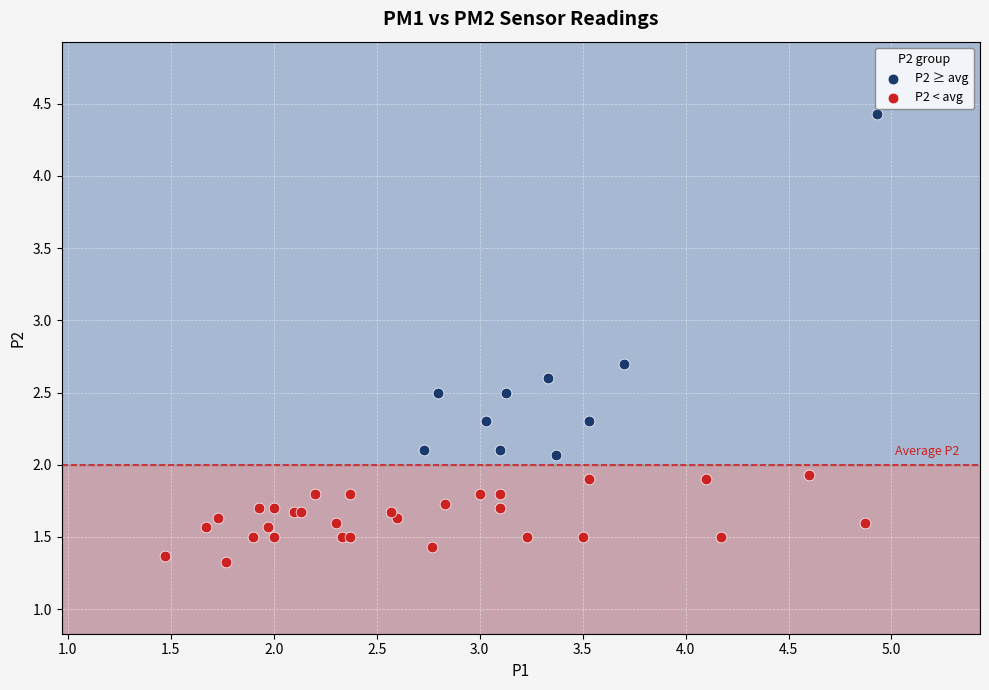

Which series reaches the maximum Y coordinate?

P2 ≥ avg